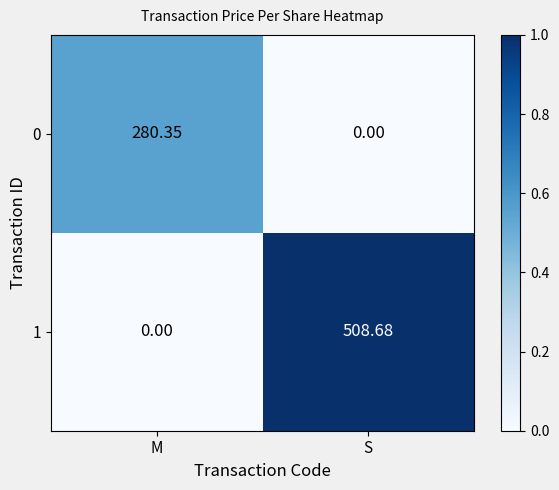

Is the value of 0 at M greater than the value of 1 at S?

No